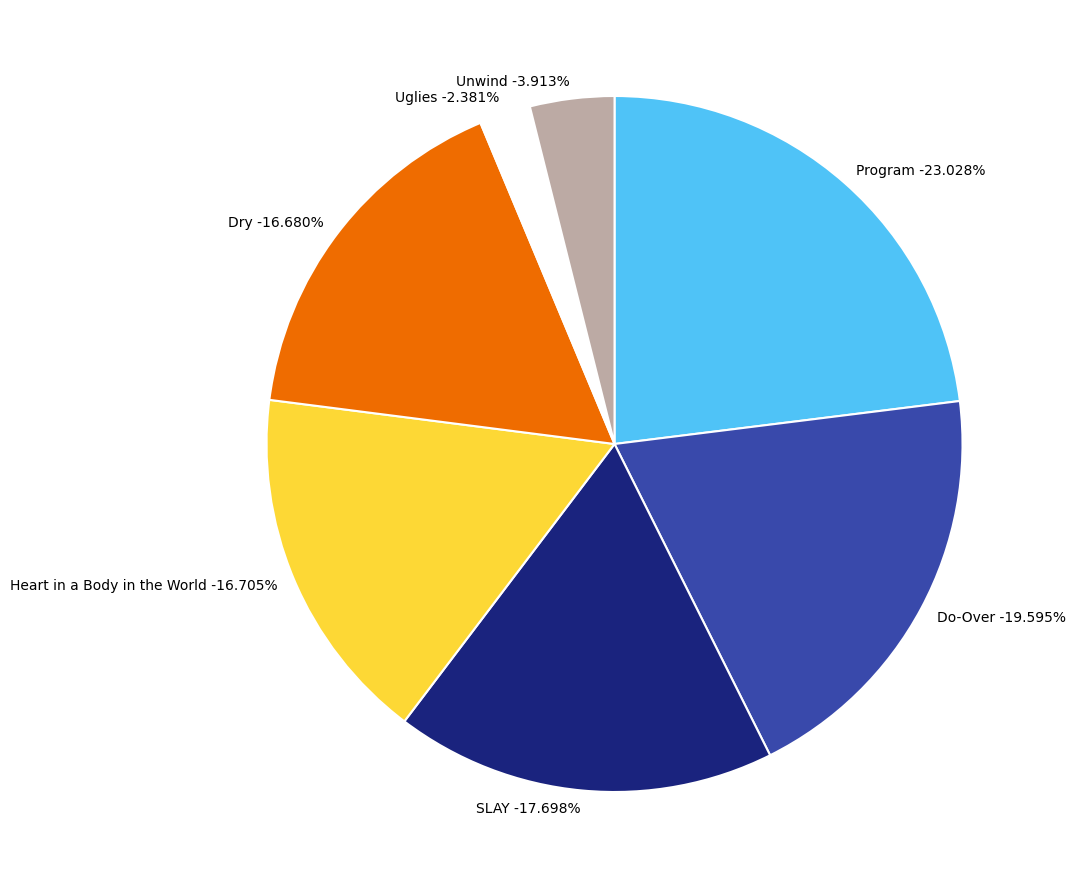

How many segments does this pie chart have?

7